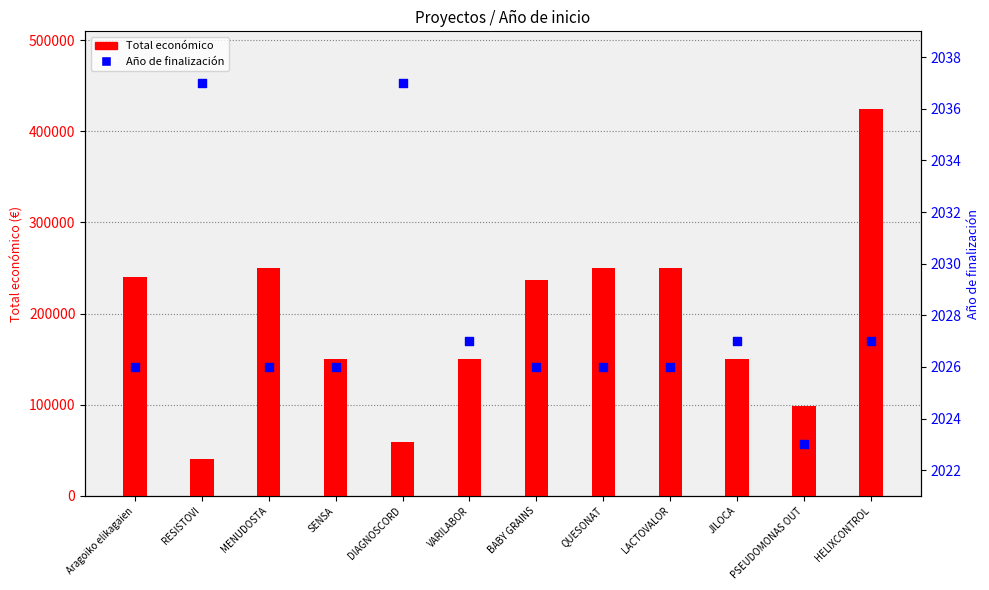

Which series reaches the maximum Y coordinate?

Total económico